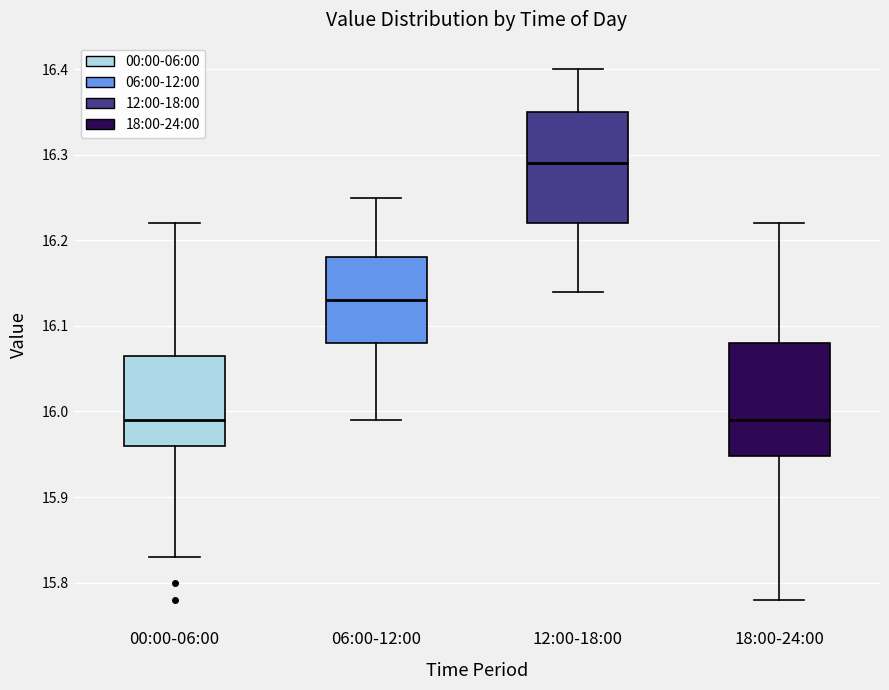

Where is the upper edge of the box for 00:00-06:00 on the y-axis? The values are not printed on the chart, so give them approximately, as read against the axis.

16.07